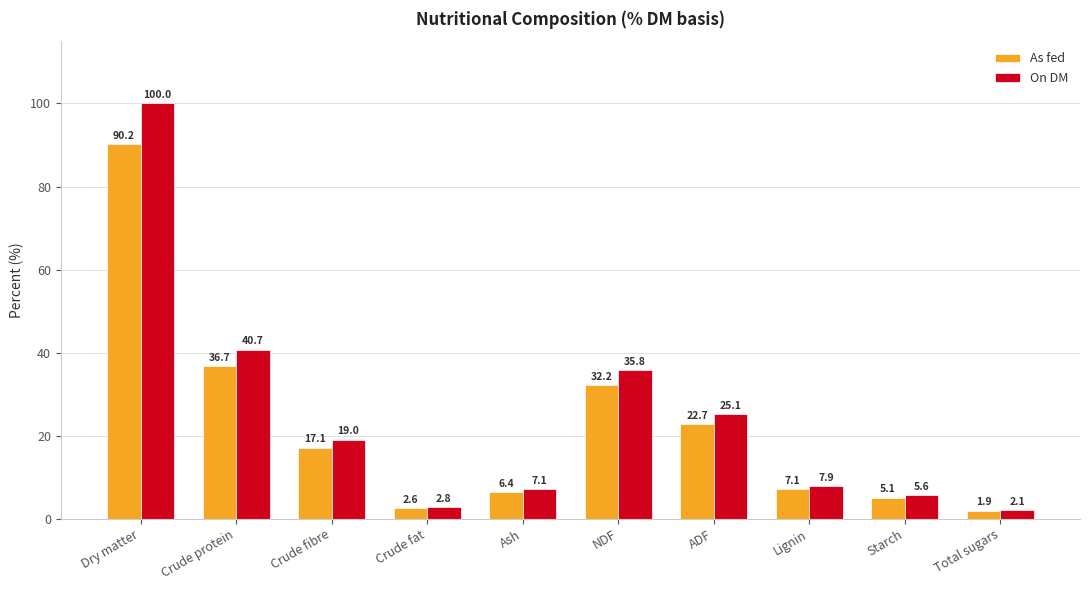

What is the total value across all series at Total sugars?

4.0